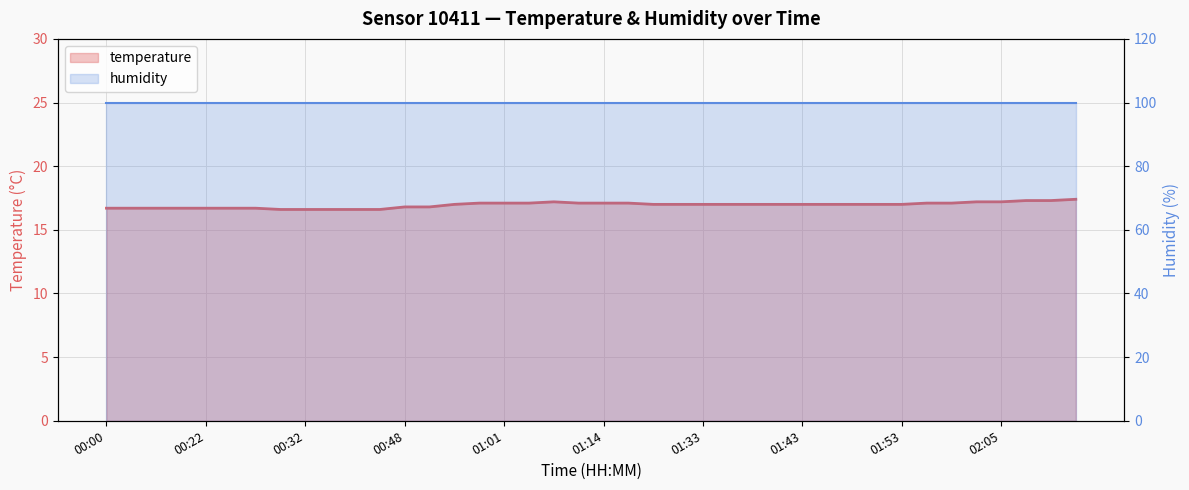

How many data points does each series have?

40